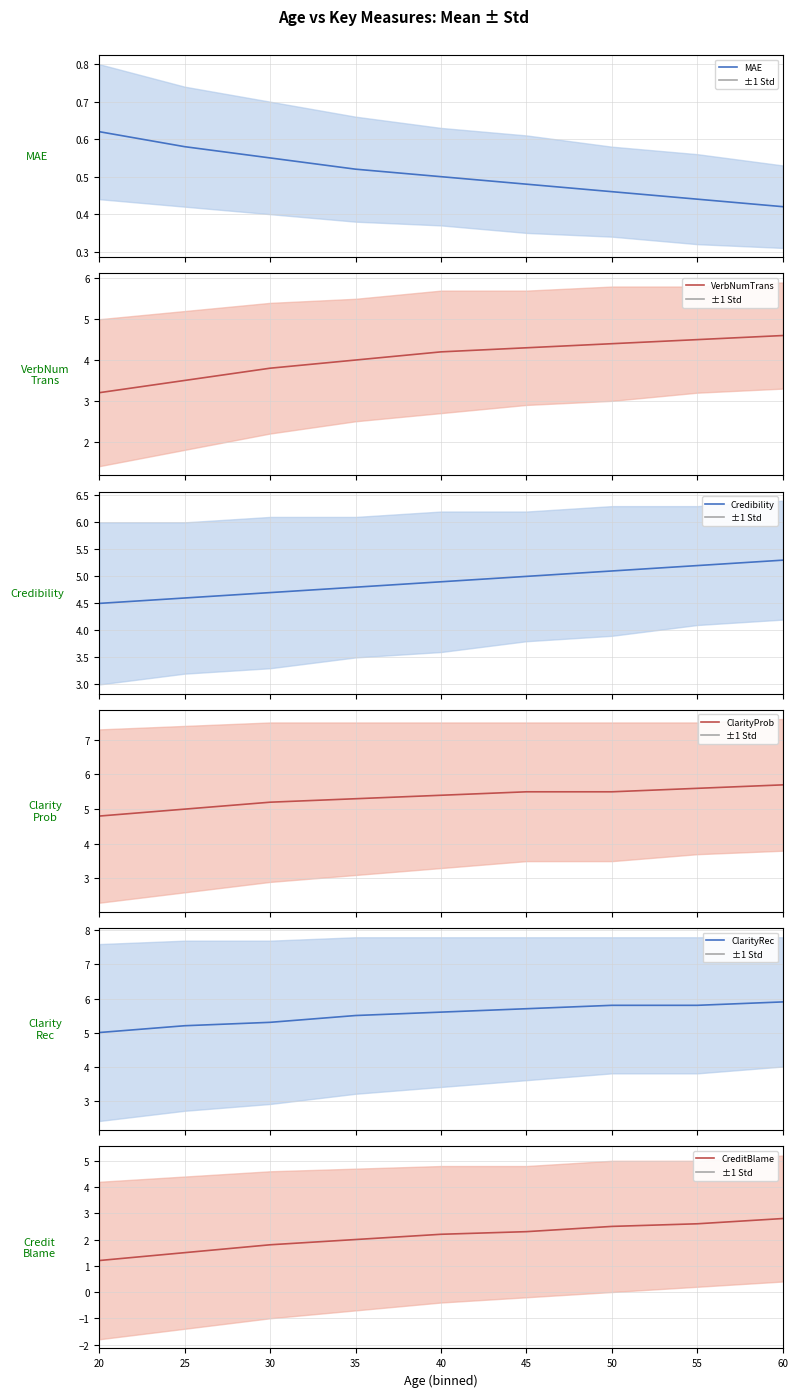

True or false: CreditBlame and VerbNumTrans intersect in this chart.

False